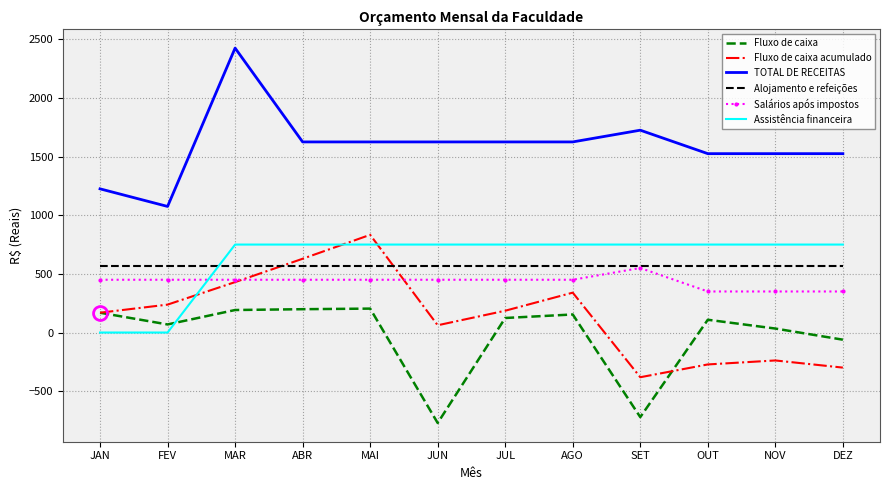

True or false: Assistência financeira and TOTAL DE RECEITAS cross at least once.

False